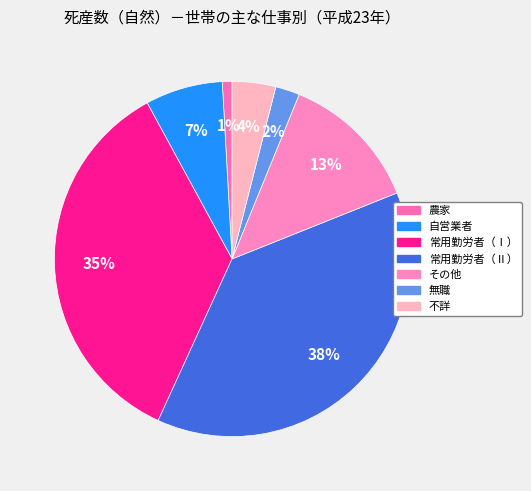

What is the smallest slice in the pie chart?

農家